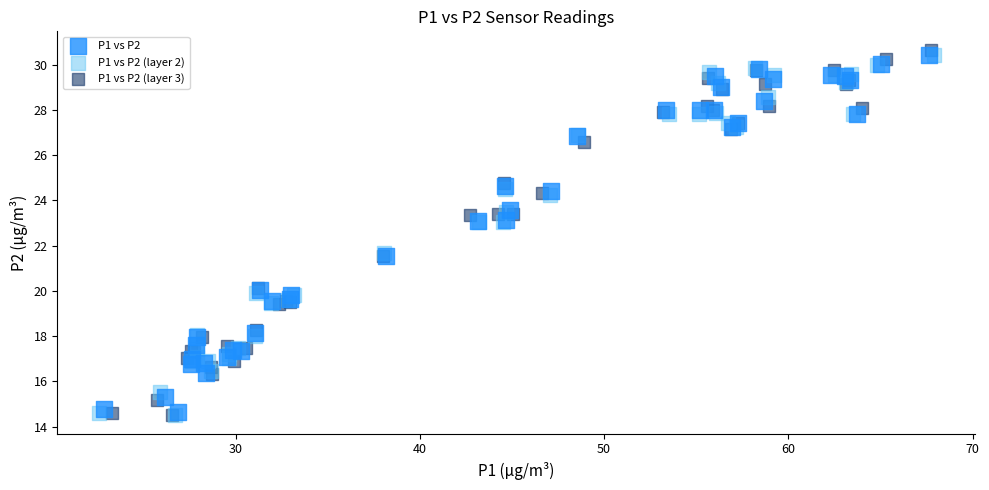

What are all the series names shown in the legend?

P1 vs P2, P1 vs P2 (layer 2), P1 vs P2 (layer 3)